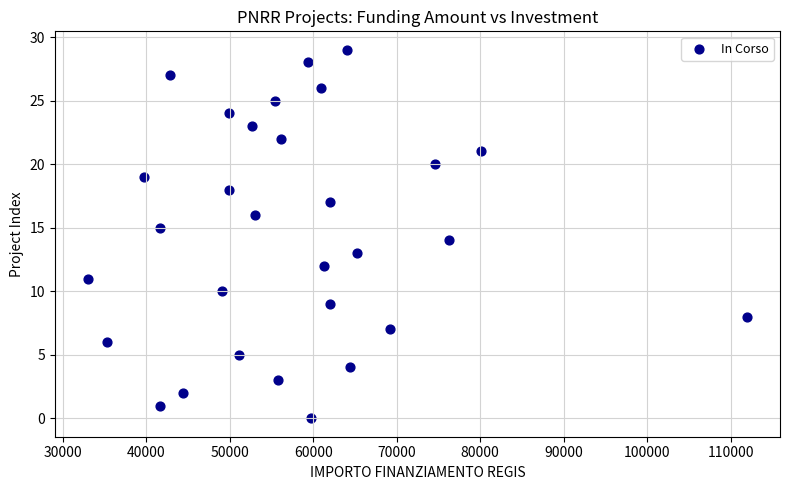

What is the range of Y values (max minus min)?

29